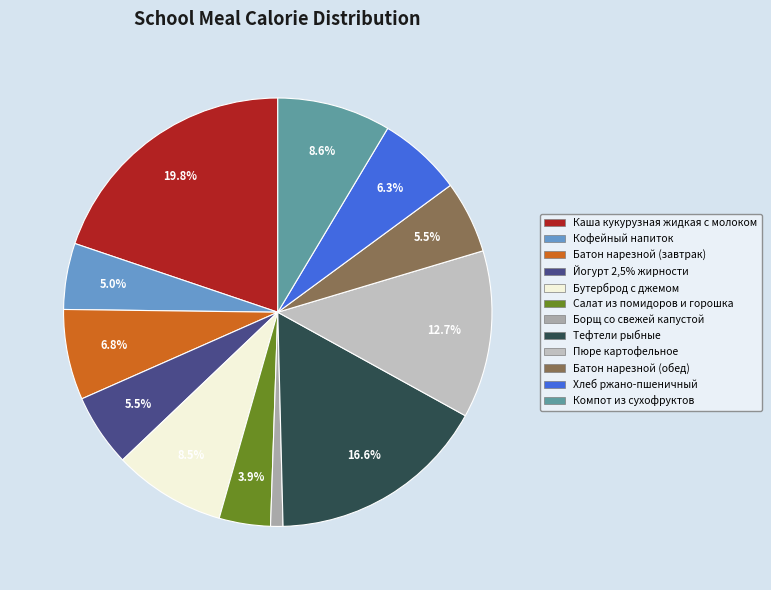

Count the number of slices in the pie.

12